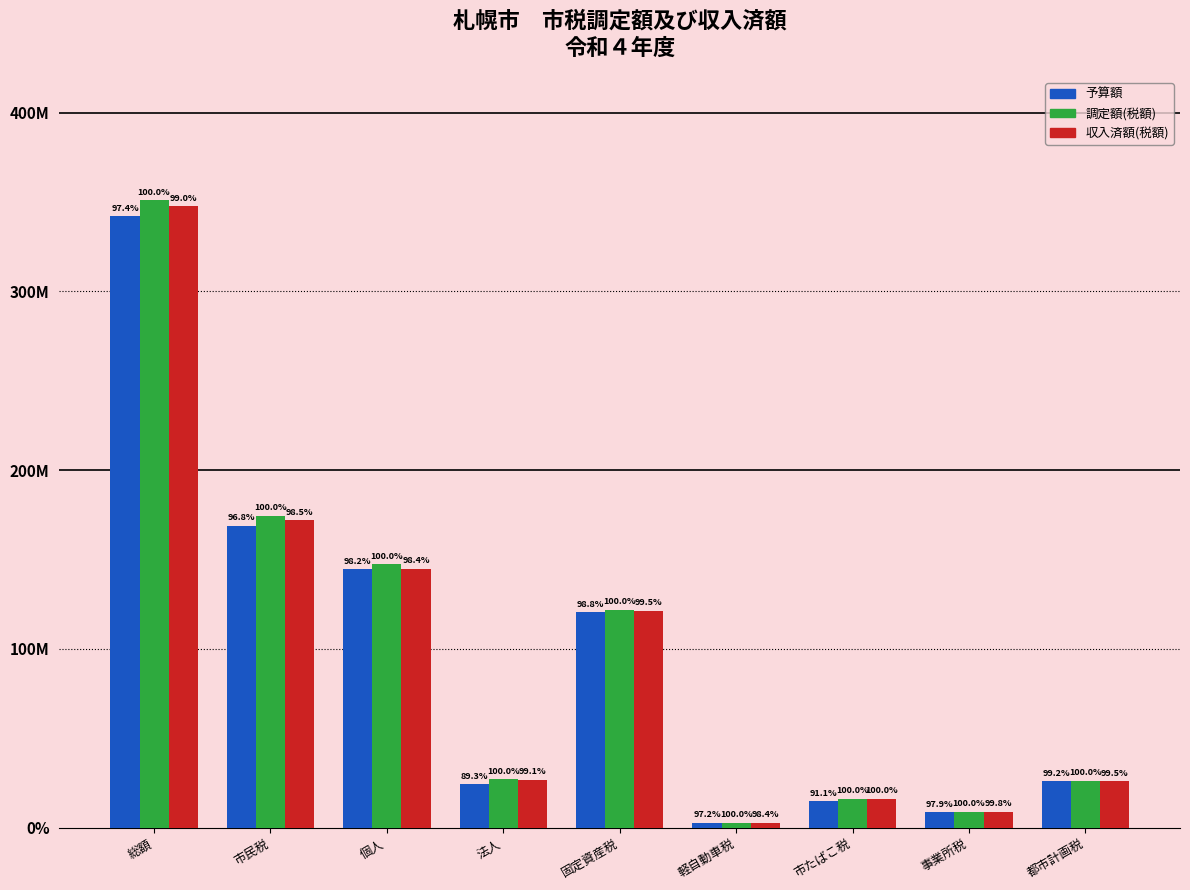

At 個人, list the series in order from largest to smallest.

調定額(税額), 収入済額(税額), 予算額